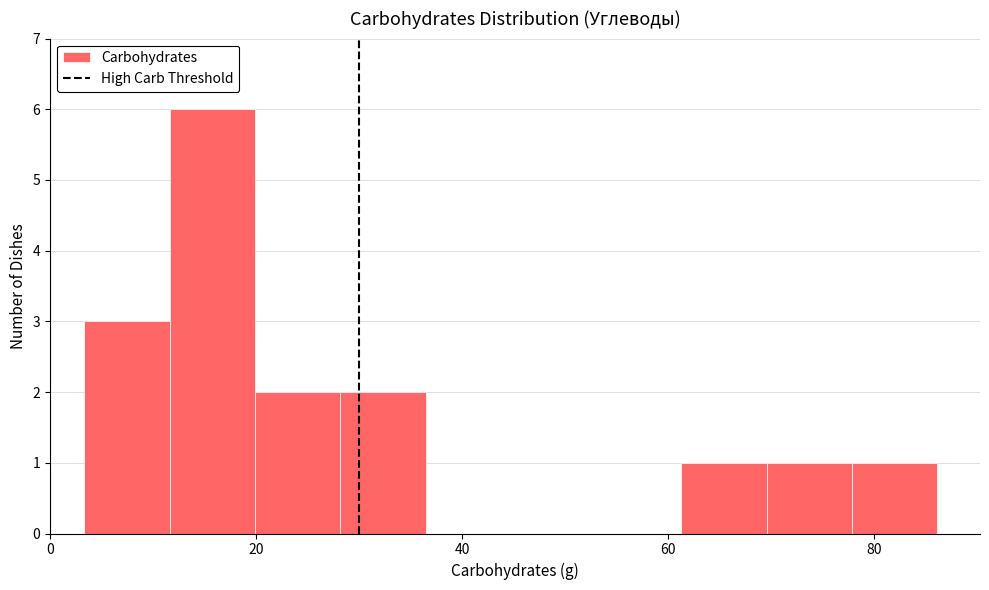

Reading left to right, list every bar in this chart as the range it spans on the x-axis followed by its height. Neither the bar edges nor the heights are printed on the chart, so give them approximately, as read against the axes.

4 to 12: 3
12 to 20: 6
20 to 28: 2
28 to 36: 2
36 to 44: 0
44 to 52: 0
52 to 62: 0
62 to 70: 1
70 to 78: 1
78 to 86: 1